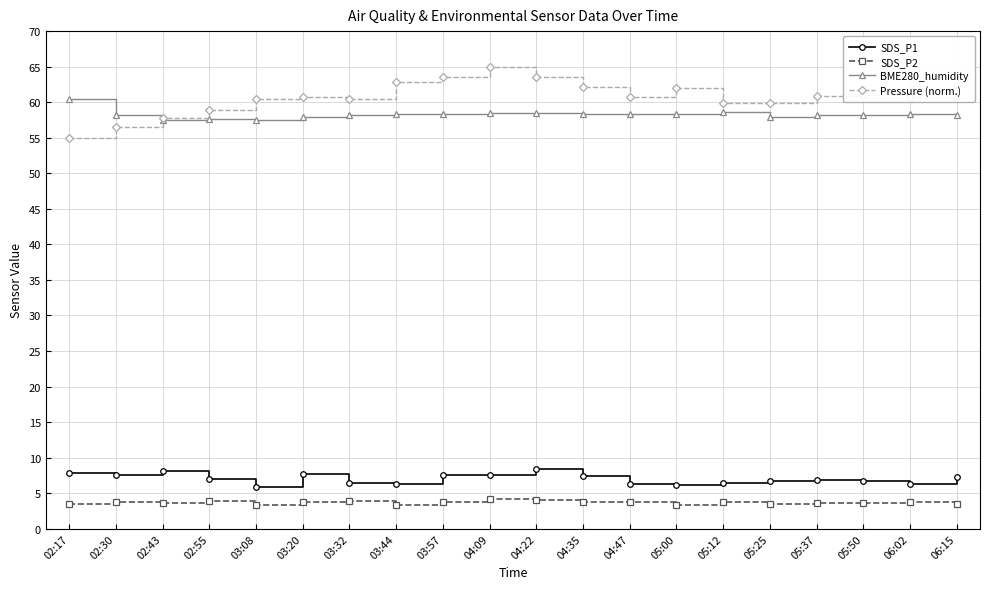

Which series has the largest range (max minus min)?

Pressure (norm.)